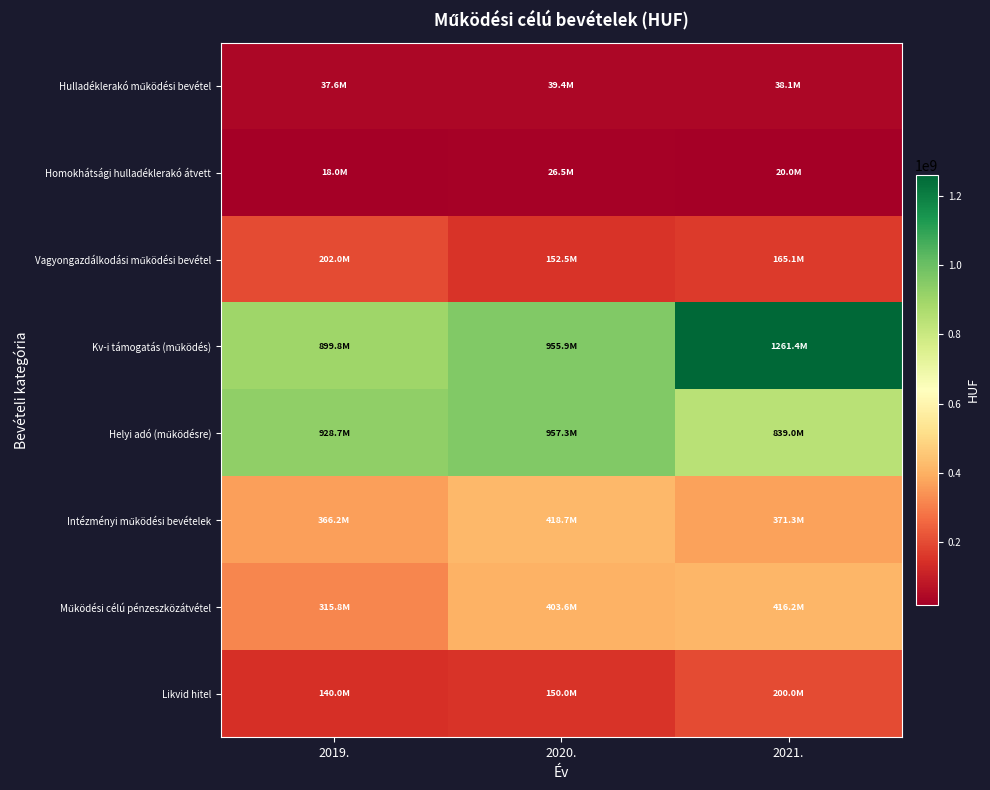

What is the spread (max minus min) of values at 2020.?

930807000